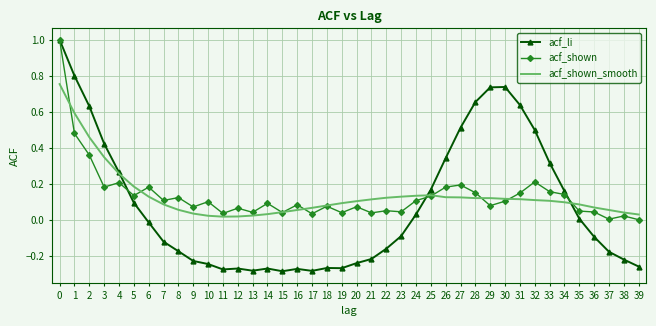

Between 16 and 23, which series saw the biggest shift?

acf_li